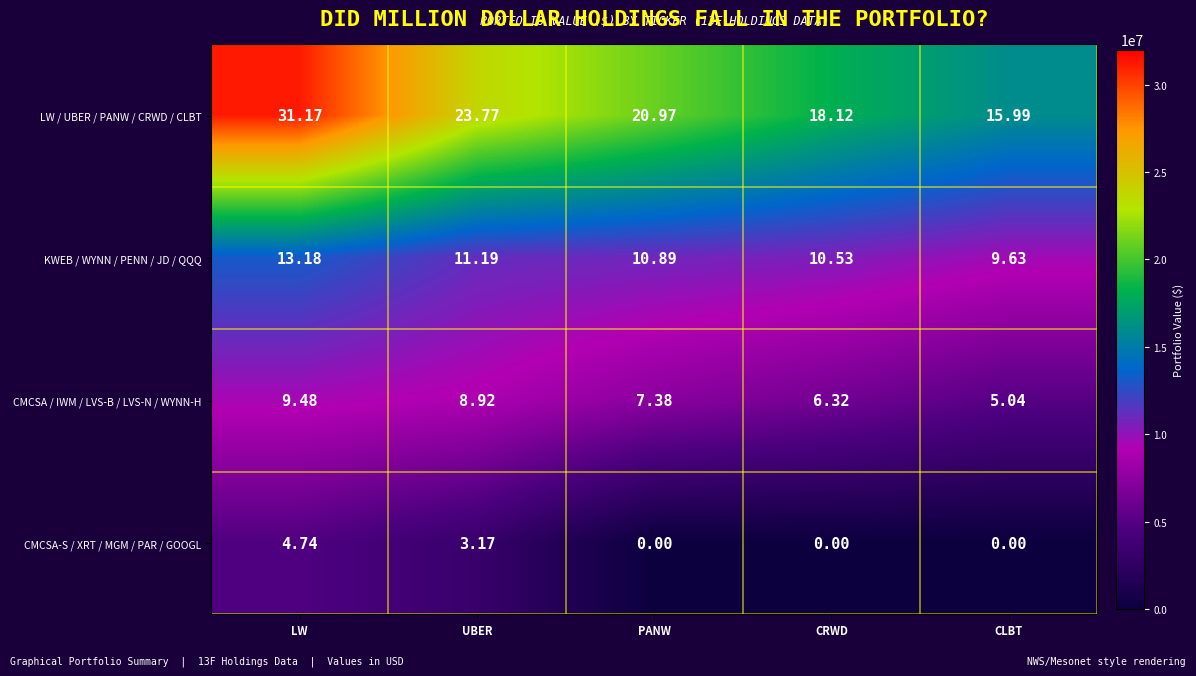

At which category is the sum across all series the highest?

LW